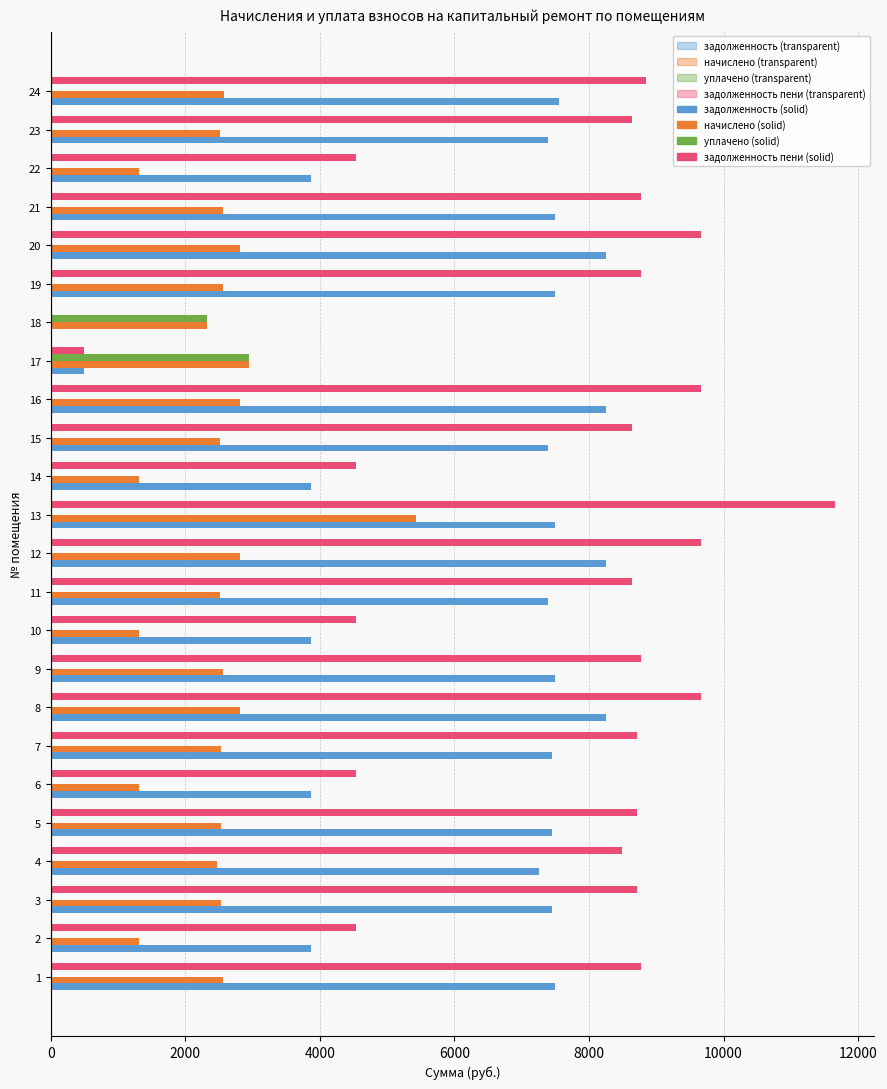

Count the number of data series in this chart.

4